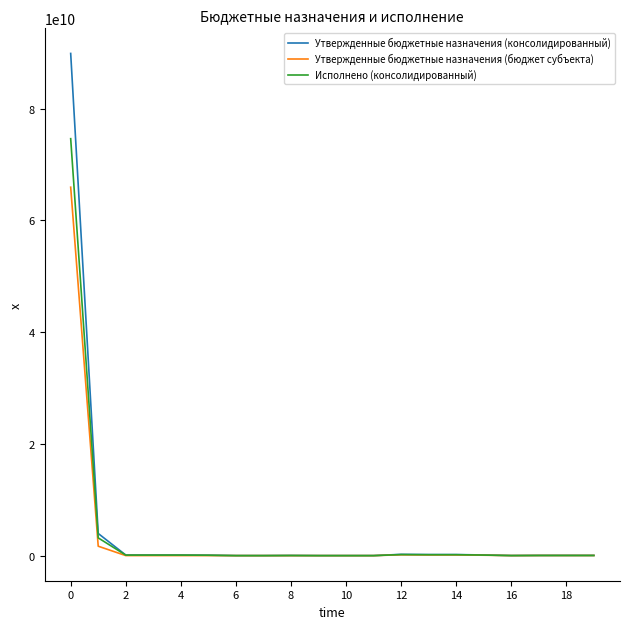

Which series has the widest spread of values?

Утвержденные бюджетные назначения (консолидированный)